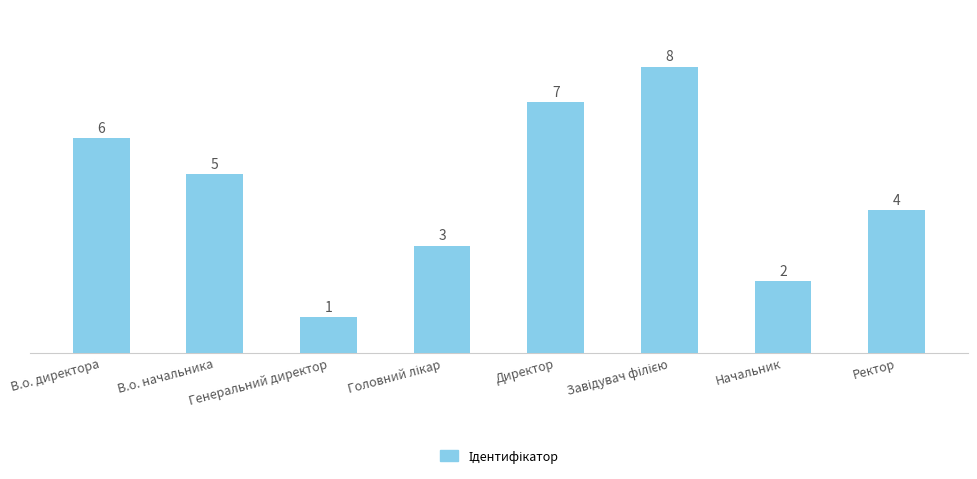

What is the label of the 3rd bar from the left?

Генеральний директор